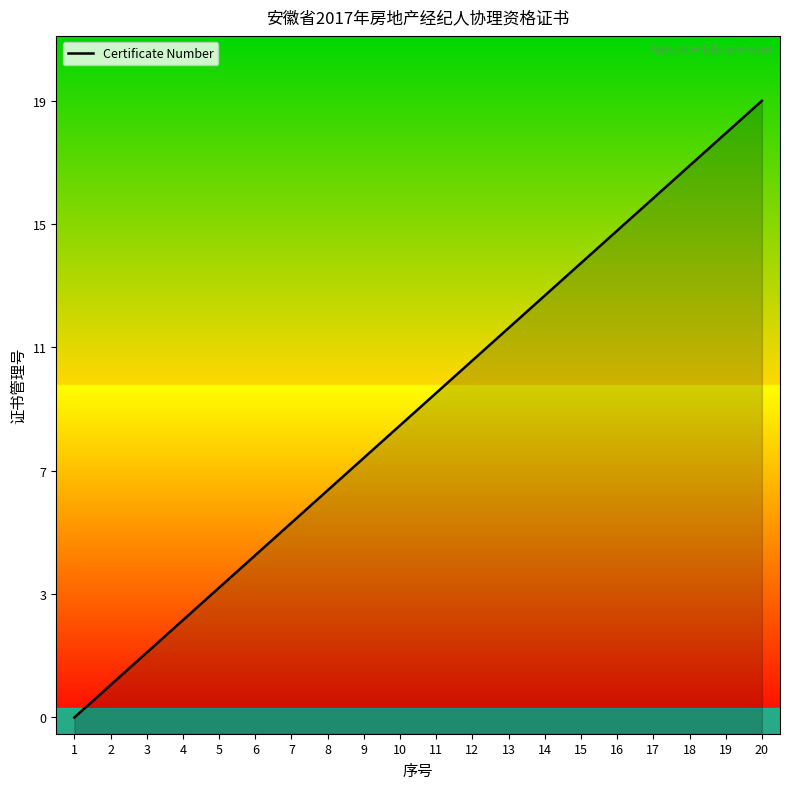

Approximately how many times larger is the value at 4 compared to 2?

3.0